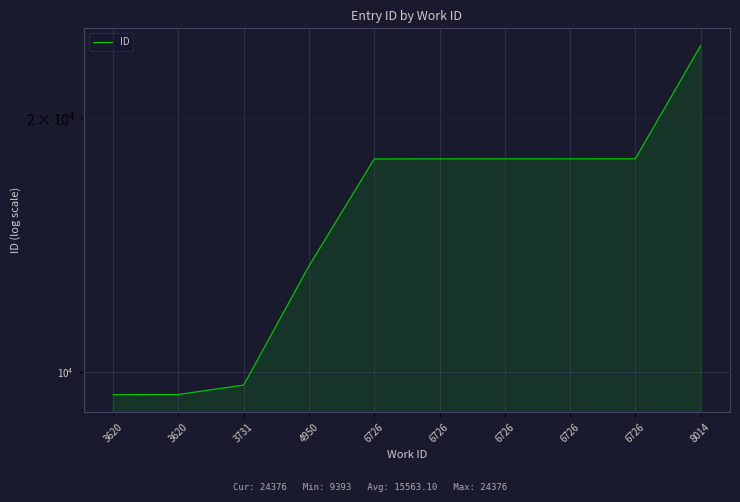

What is the sum of the values at 6726 and 6726?

35790